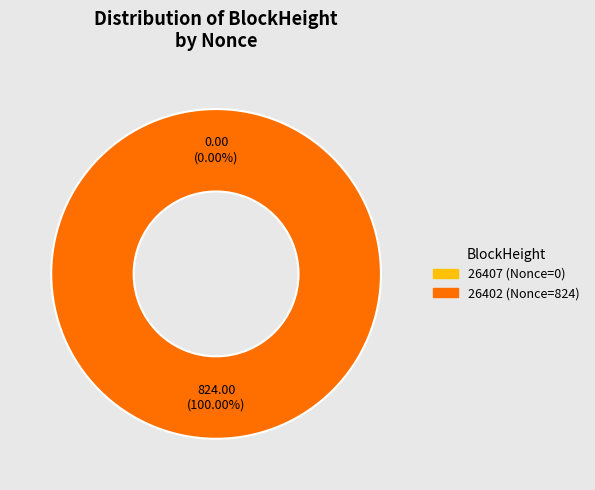

Which category has the smallest portion of the pie?

26407